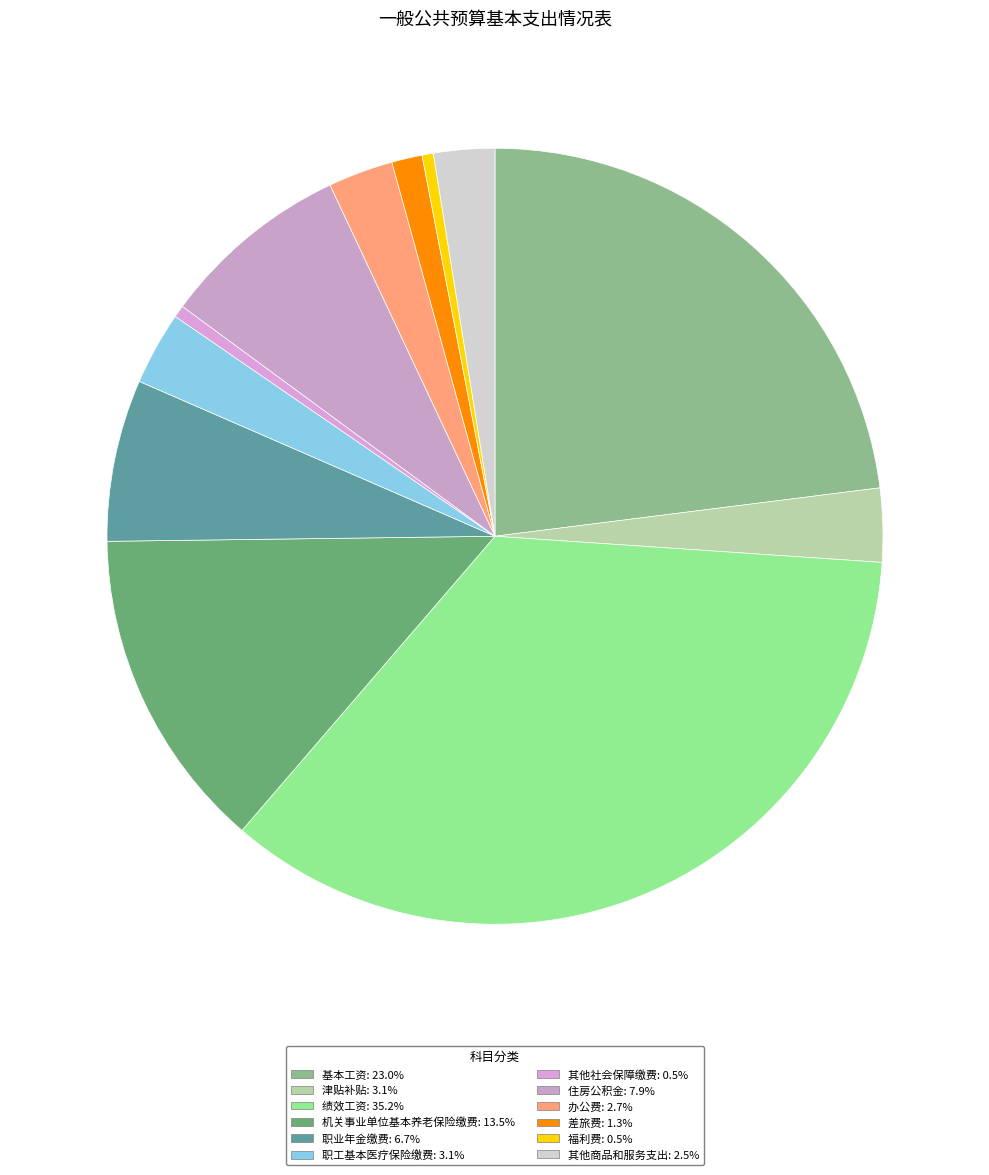

How many slices are in this pie chart?

12